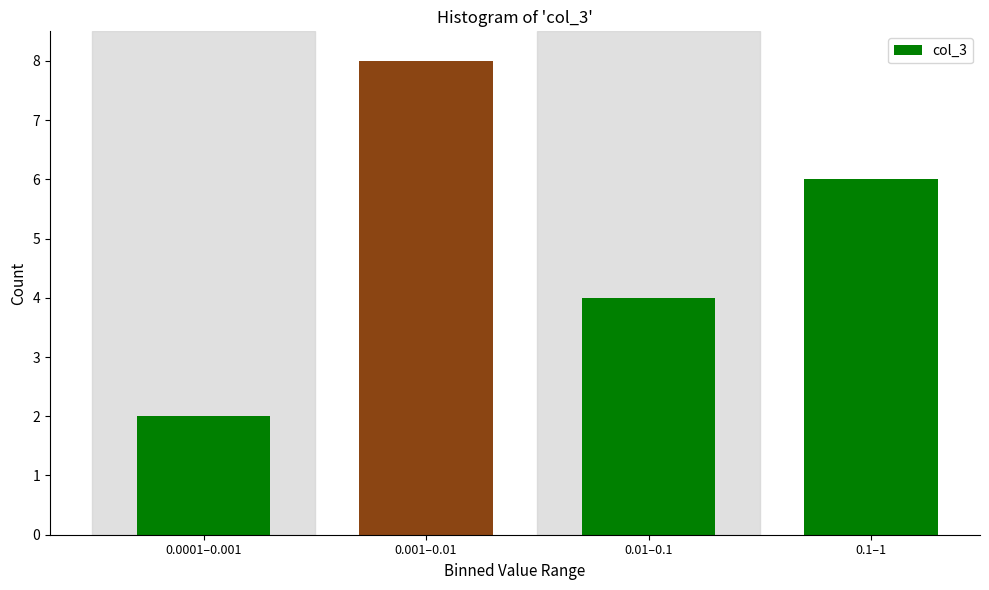

Reading right to left, what are all the values shown in this chart?

0.1–1=6	0.01–0.1=4	0.001–0.01=8	0.0001–0.001=2